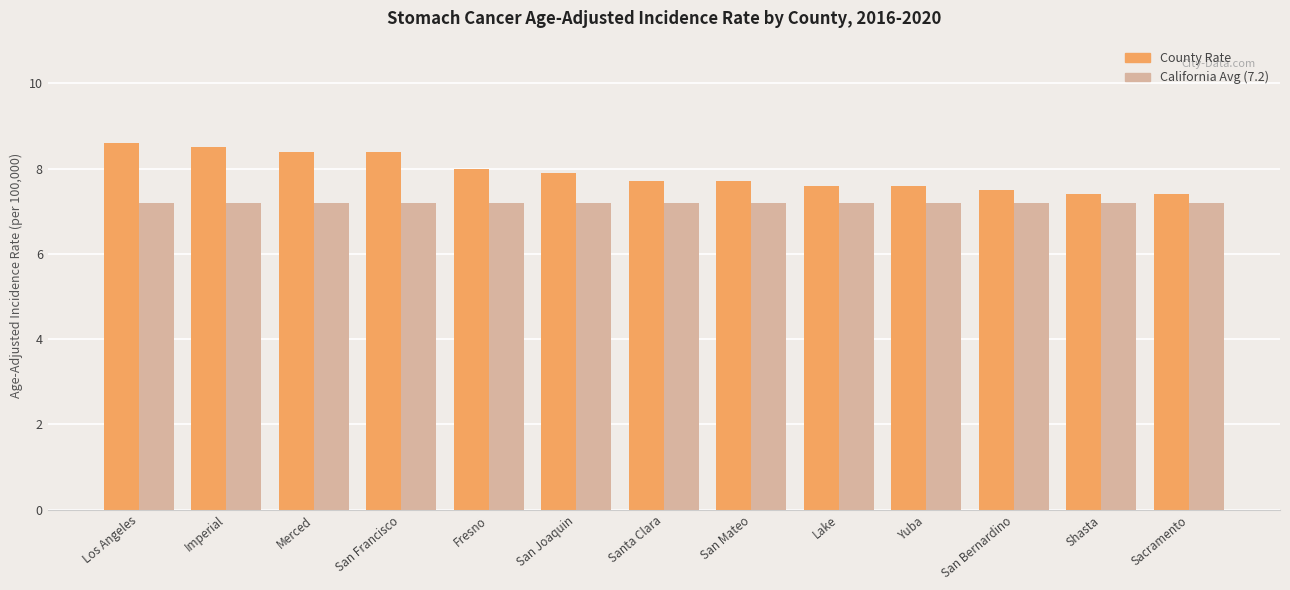

What is the smallest value displayed?

7.2